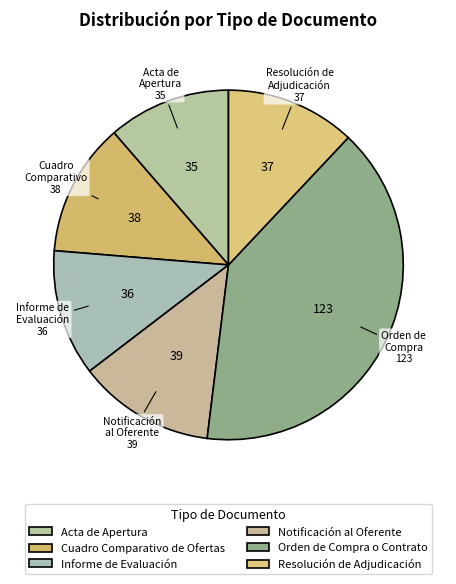

Count the number of slices in the pie.

6